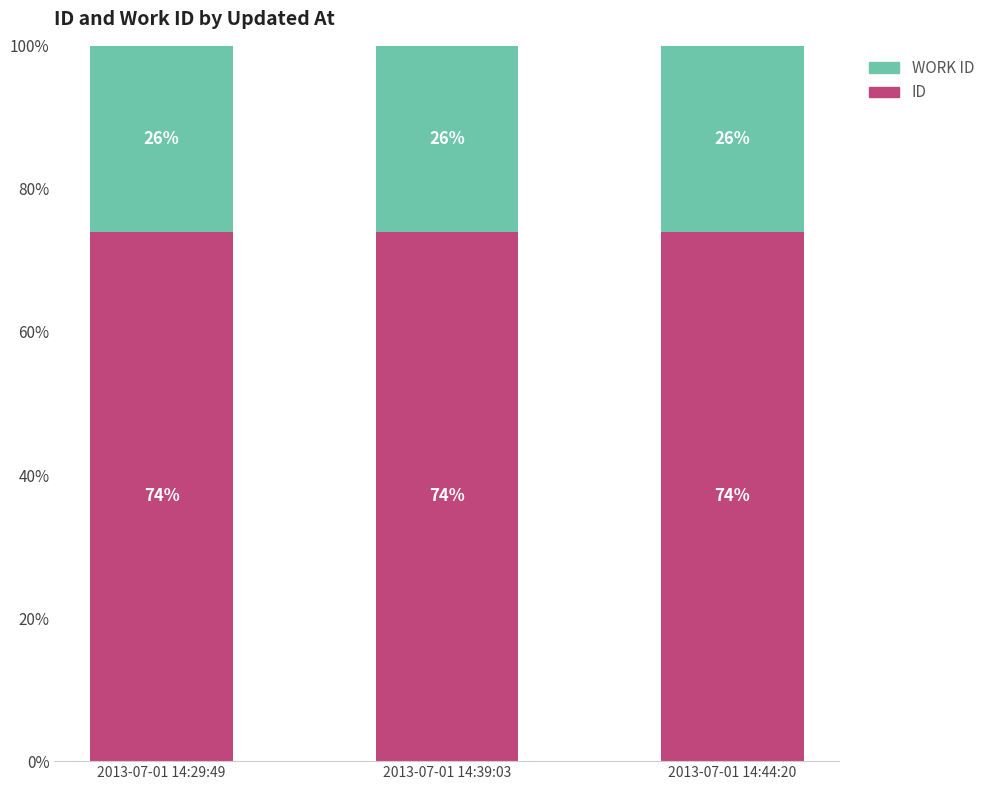

What is the total value across all series at 2013-07-01 14:39:03?

100.0